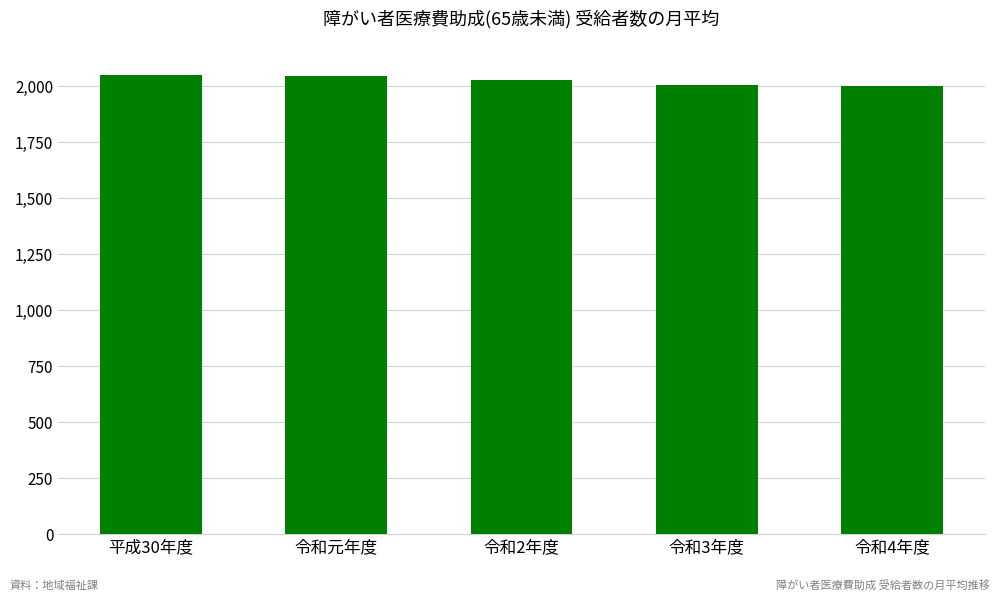

True or false: the data shows 1291 at 令和元年度.

False